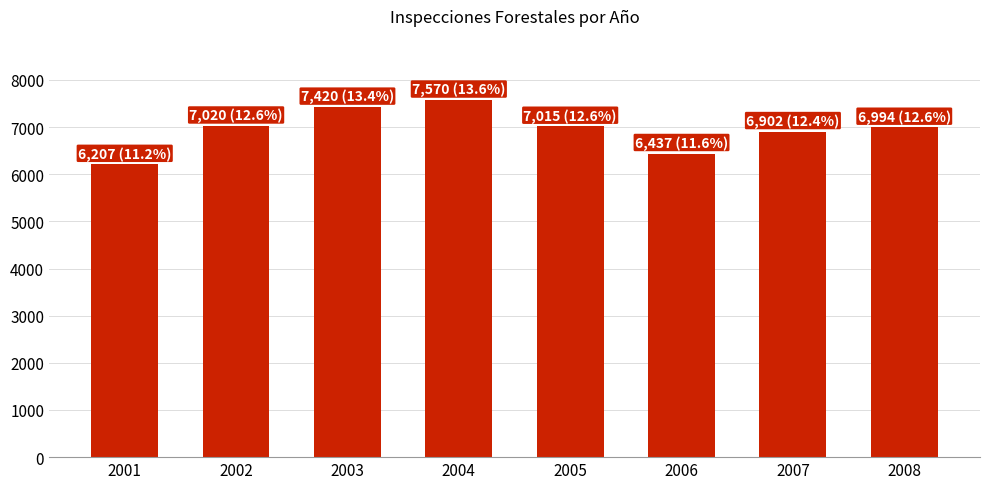

What is the difference between the values at 2005 and 2001?

808